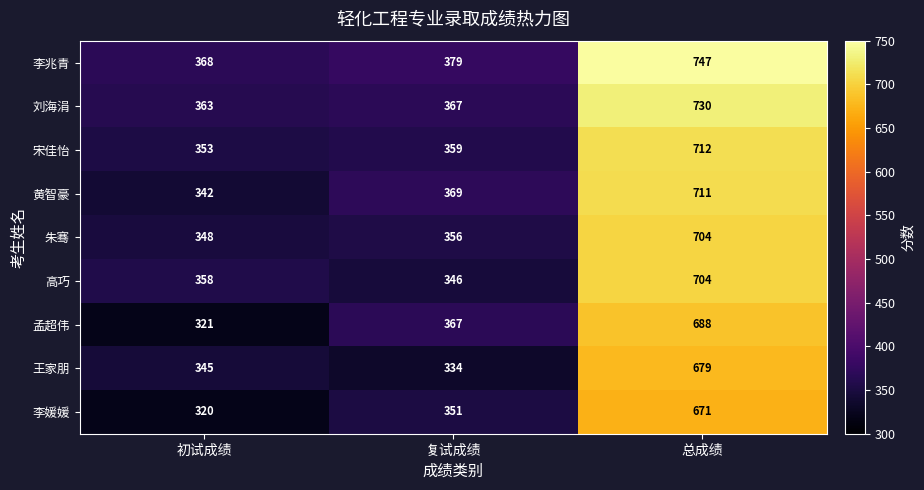

Which series has the largest total across all categories?

李兆青